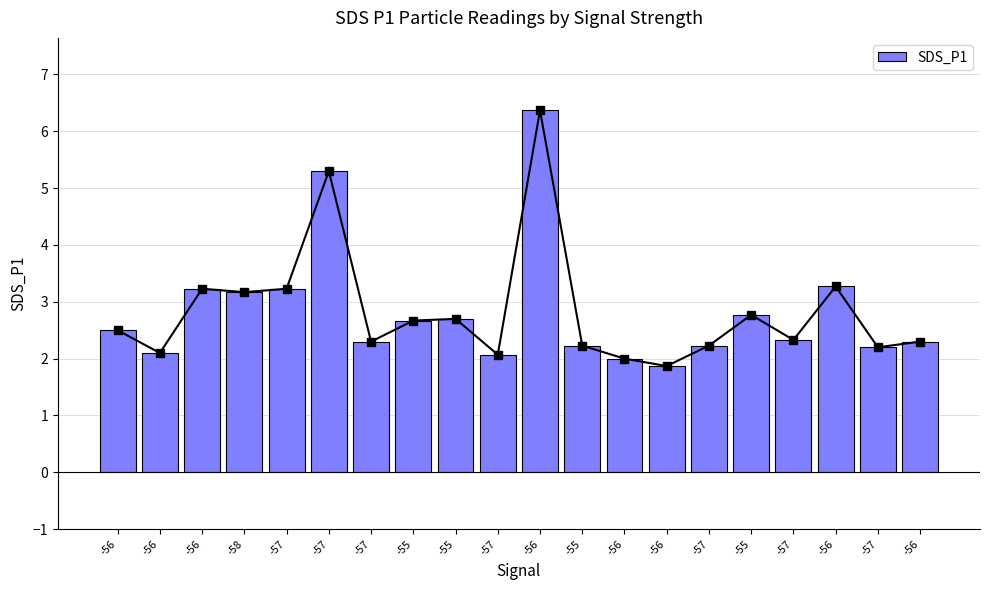

What is the sum of the values at -56 and -56?

5.1